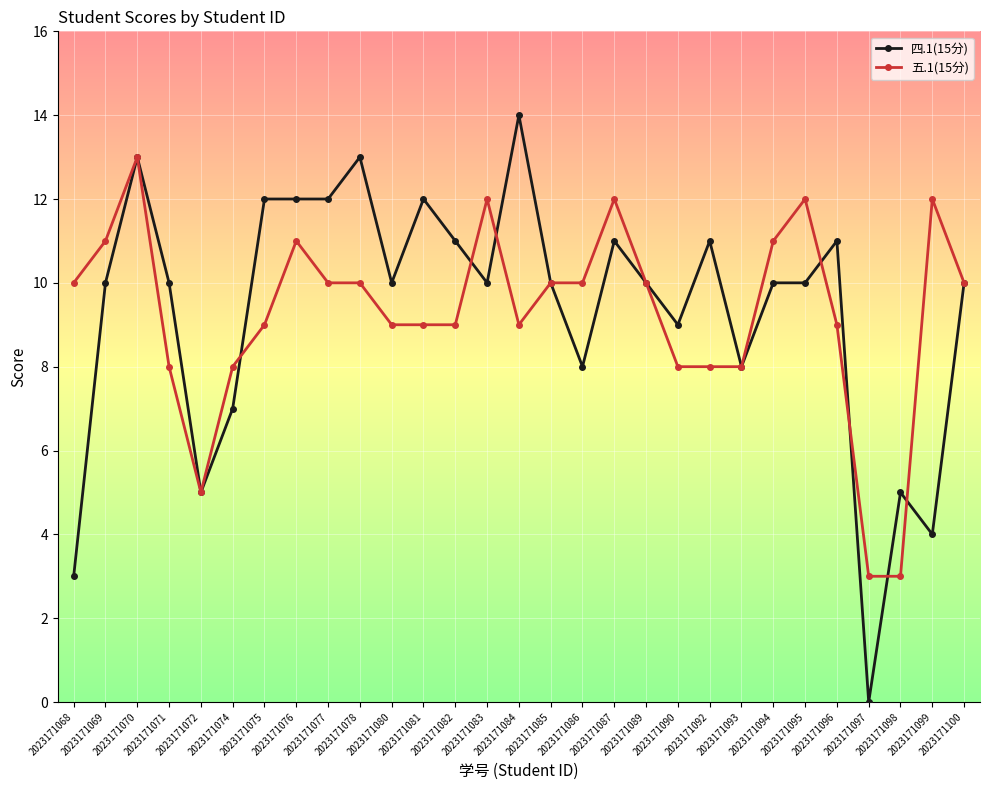

What is the value of the 五.1(15分) point at the 25th from the left?

9